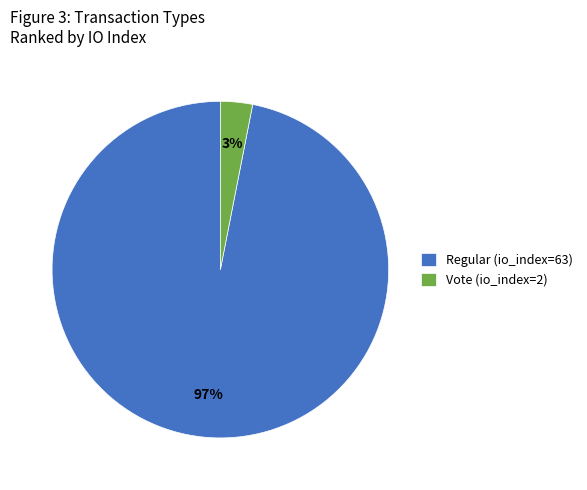

Between Regular (io_index=63) and Vote (io_index=2), which is larger?

Regular (io_index=63)